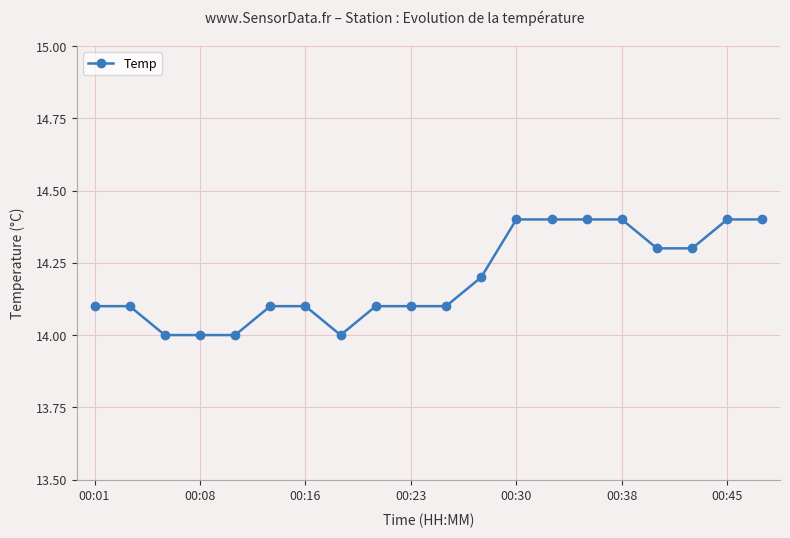

Reading left to right, what are all the values shown in this chart?

14.1	14.1	14.0	14.0	14.0	14.1	14.1	14.0	14.1	14.1	14.1	14.2	14.4	14.4	14.4	14.4	14.3	14.3	14.4	14.4